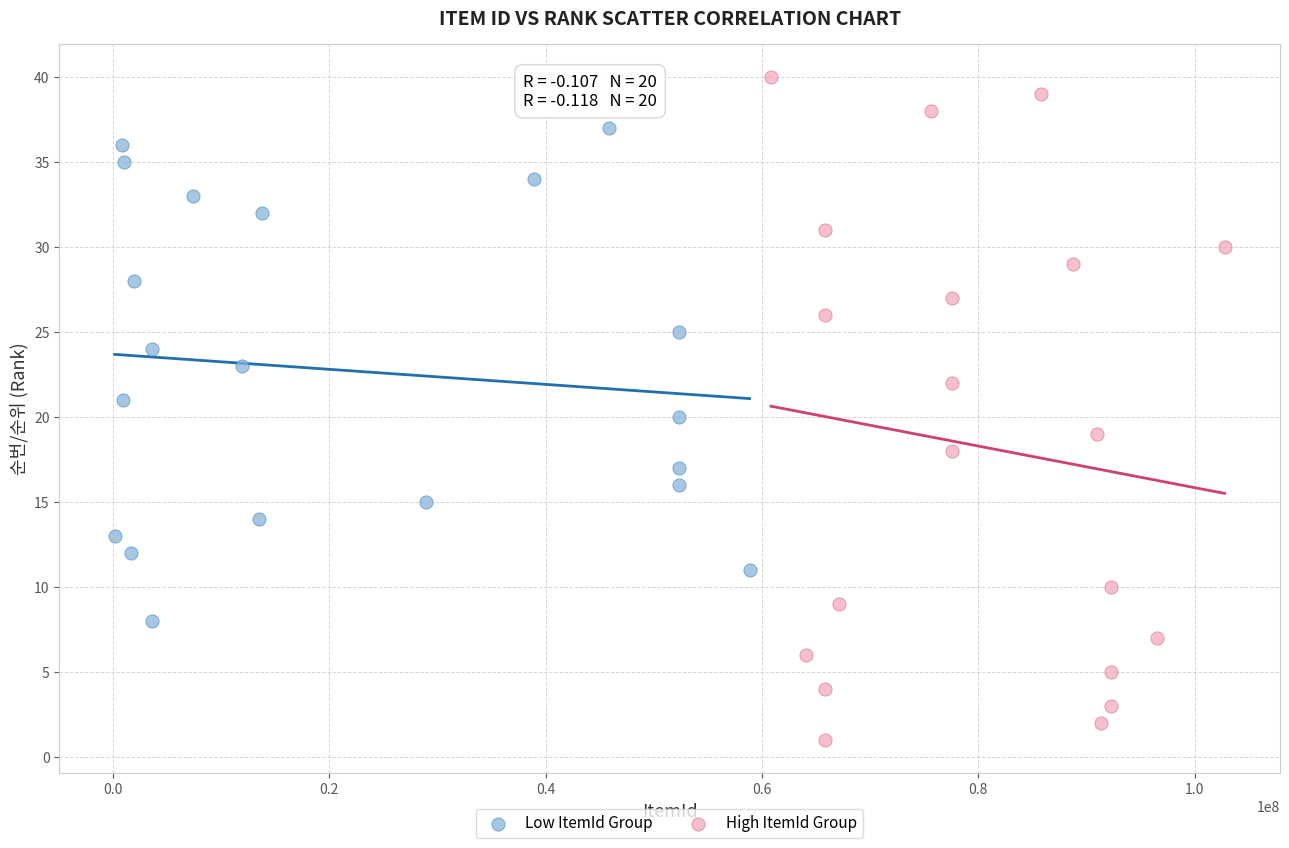

Which series contains the lowest Y value?

High ItemId Group